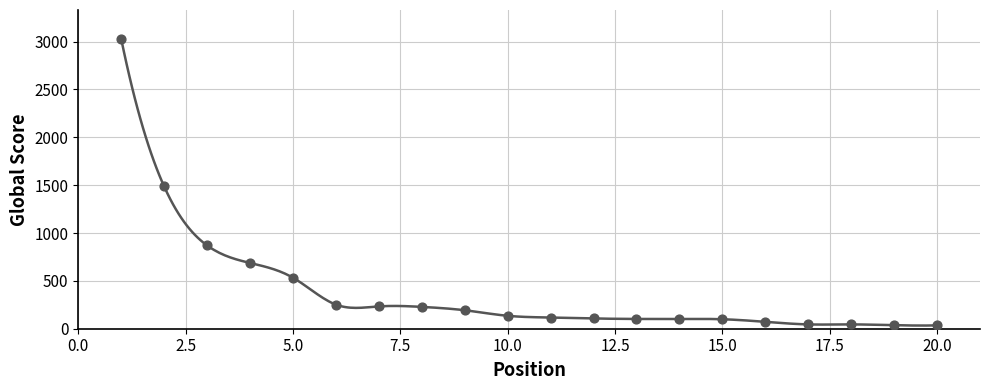

What is the change in value from 8 to 20?

-193